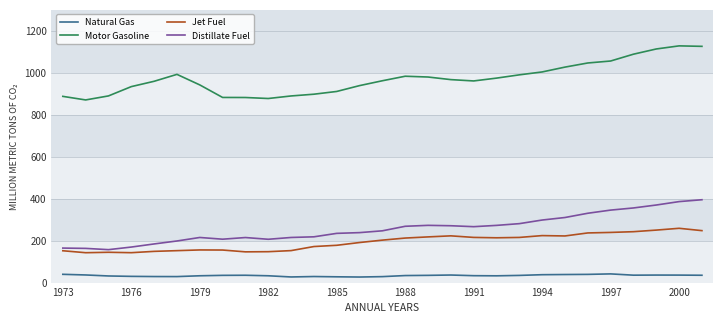

Rank the series by their maximum value, from highest to lowest.

Motor Gasoline, Distillate Fuel, Jet Fuel, Natural Gas